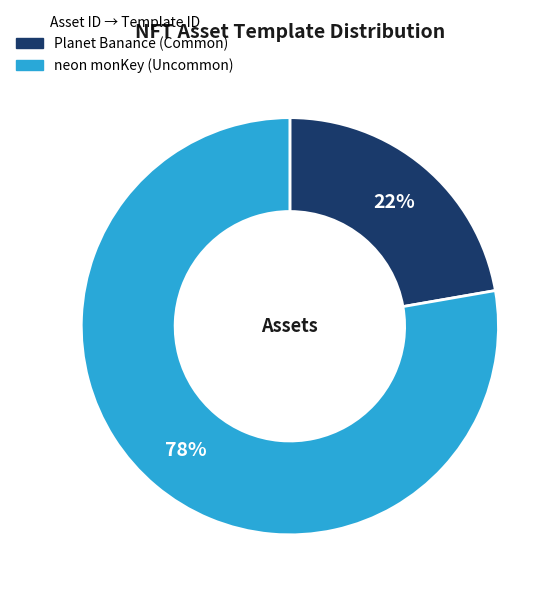

Does any single category account for the majority?

Yes